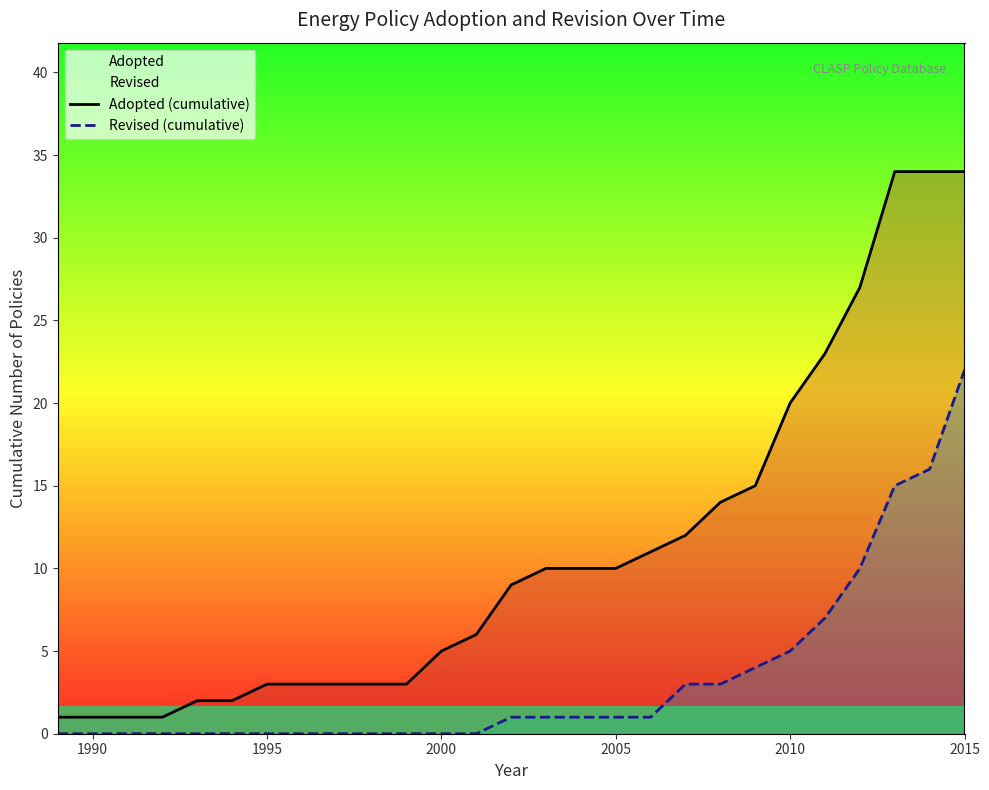

Reading left to right, list all the values displayed in this chart.

Adopted (cumulative): 1	1	1	1	2	2	3	3	3	3	3	5	6	9	10	10	10	11	12	14	15	20	23	27	34	34	34
Revised (cumulative): 0	0	0	0	0	0	0	0	0	0	0	0	0	1	1	1	1	1	3	3	4	5	7	10	15	16	22